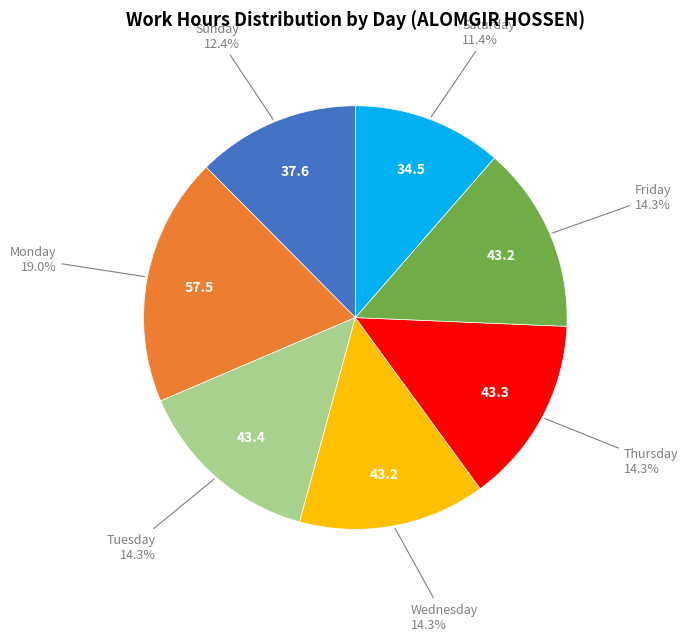

Is there a majority slice in this chart?

No